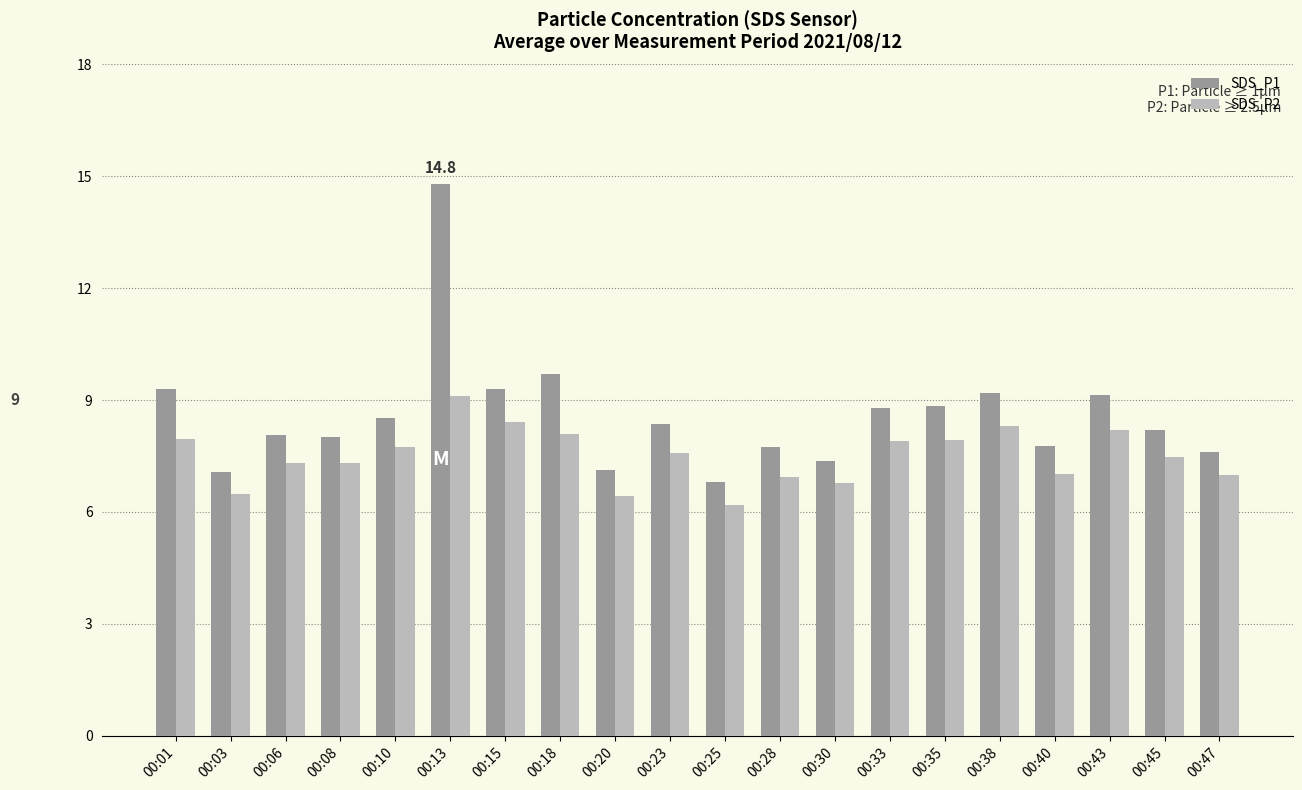

What are all the series names shown in the legend?

SDS_P1, SDS_P2